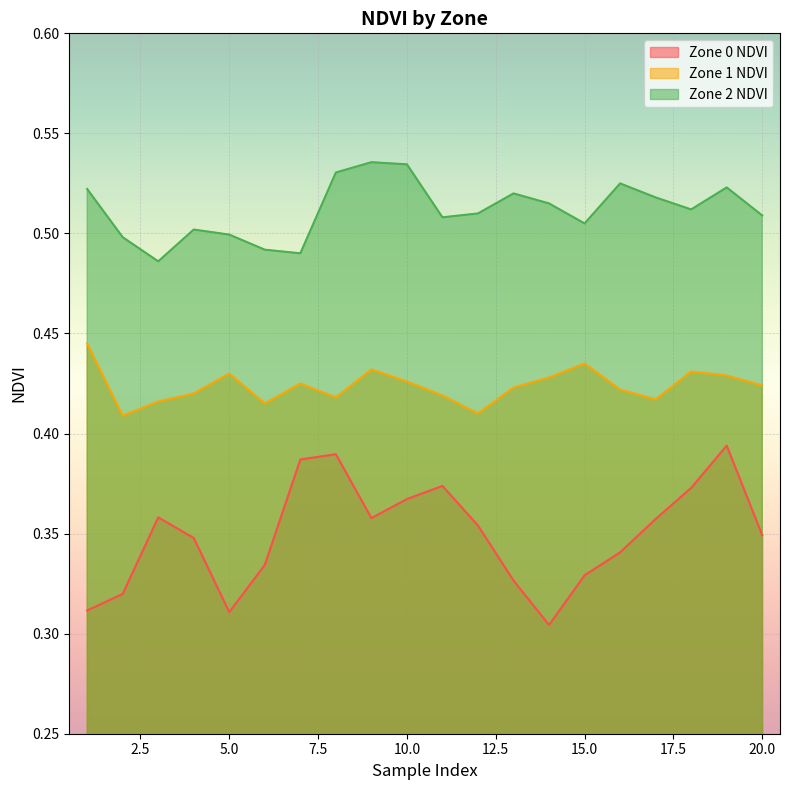

Reading right to left, list all the values displayed in this chart.

Zone 0 NDVI: 0.3	0.4	0.4	0.4	0.3	0.3	0.3	0.3	0.4	0.4	0.4	0.4	0.4	0.4	0.3	0.3	0.3	0.4	0.3	0.3
Zone 1 NDVI: 0.4	0.4	0.4	0.4	0.4	0.4	0.4	0.4	0.4	0.4	0.4	0.4	0.4	0.4	0.4	0.4	0.4	0.4	0.4	0.4
Zone 2 NDVI: 0.5	0.5	0.5	0.5	0.5	0.5	0.5	0.5	0.5	0.5	0.5	0.5	0.5	0.5	0.5	0.5	0.5	0.5	0.5	0.5